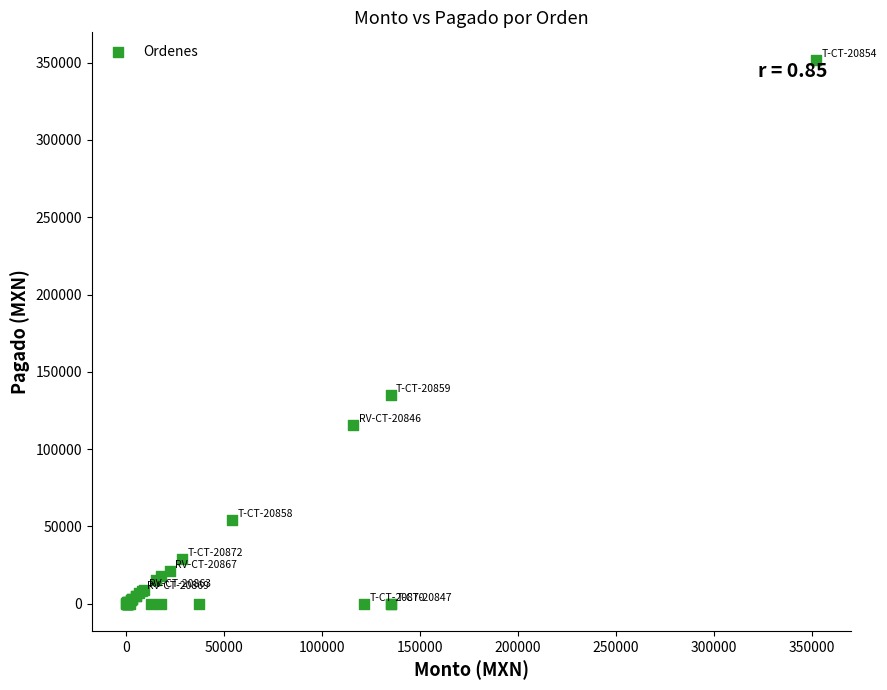

What Y value in the scatter plot is closest to 176000?

135000.0